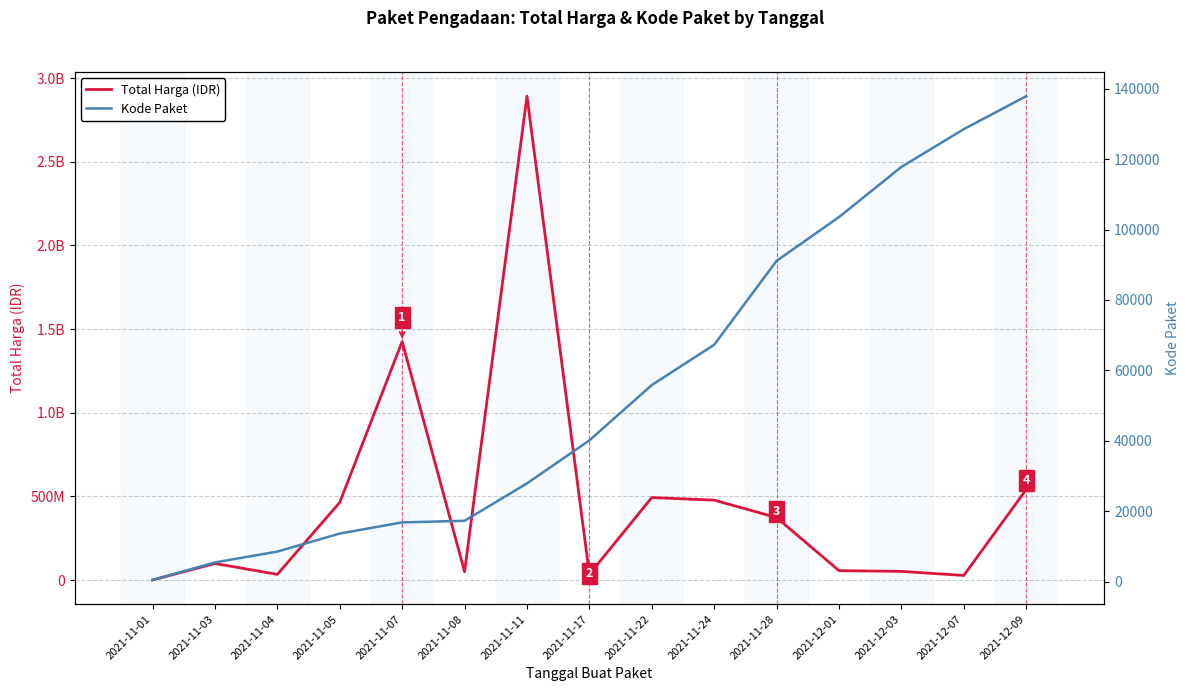

Does the chart have visible grid lines?

Yes